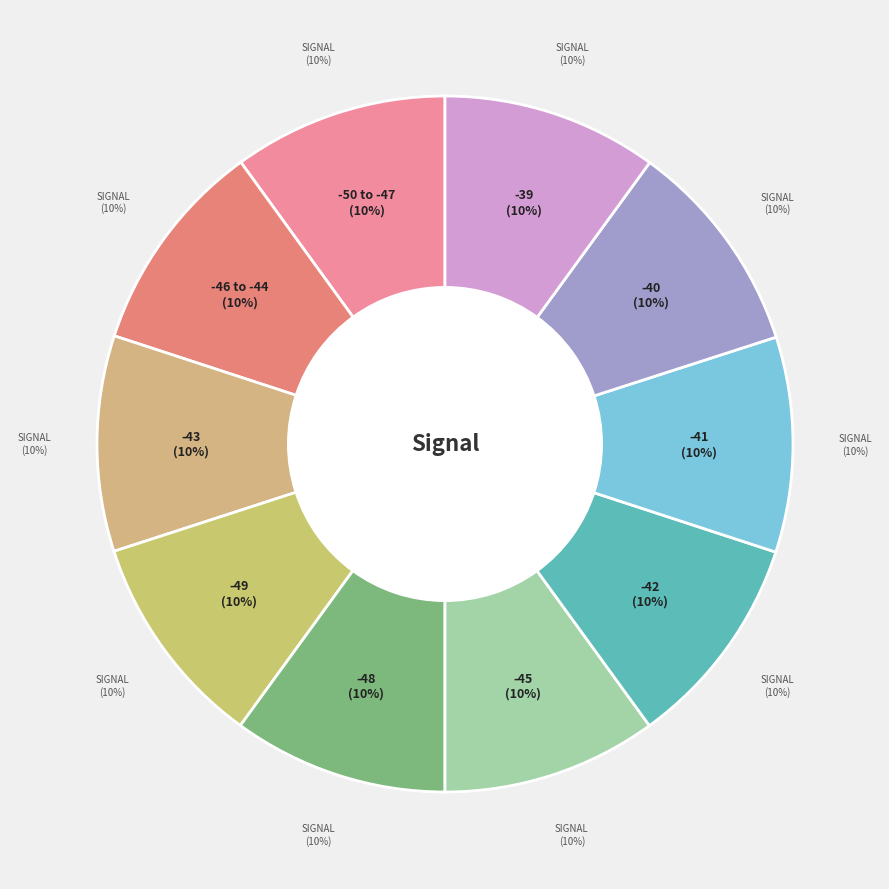

Which category has the smallest portion of the pie?

-50